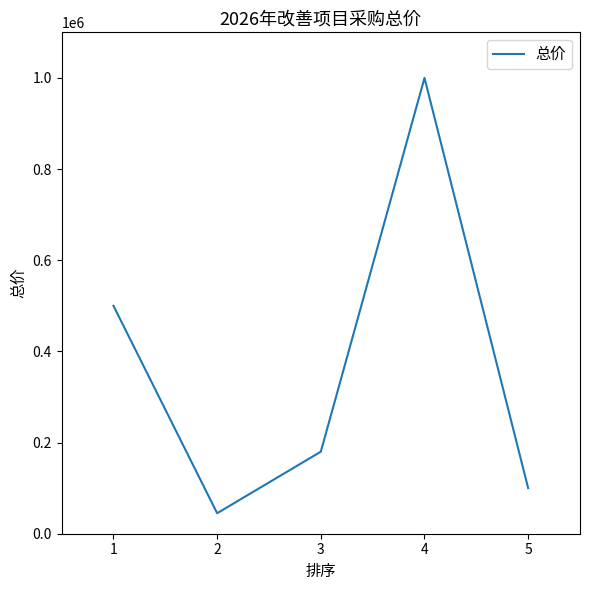

What is the change in value from 1 to 5?

-400000